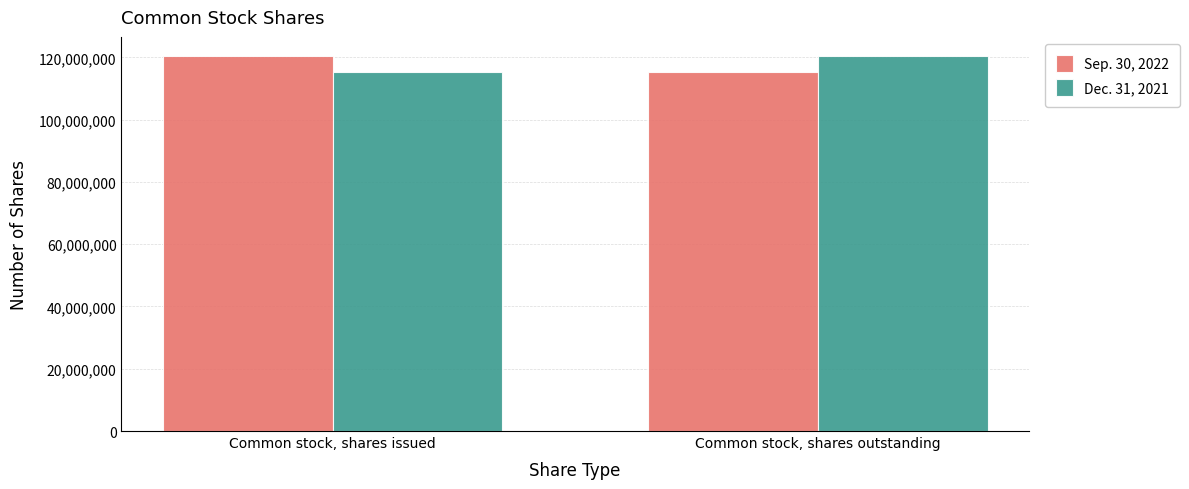

What are all the series names shown in the legend?

Sep. 30, 2022, Dec. 31, 2021